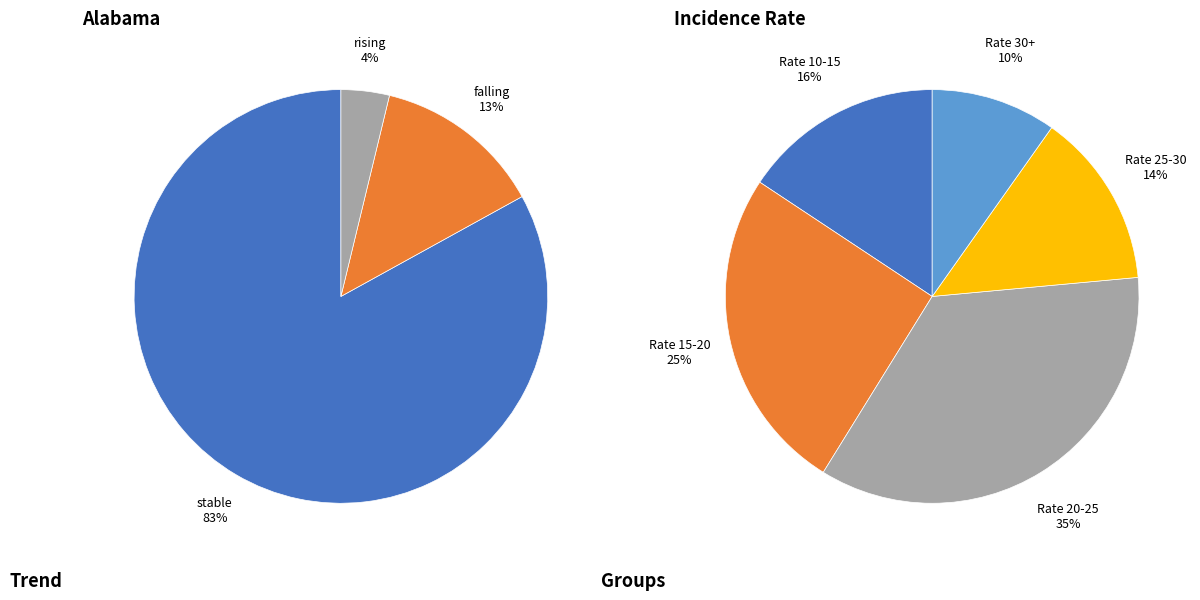

What portion of the pie excludes stable?

17.0%